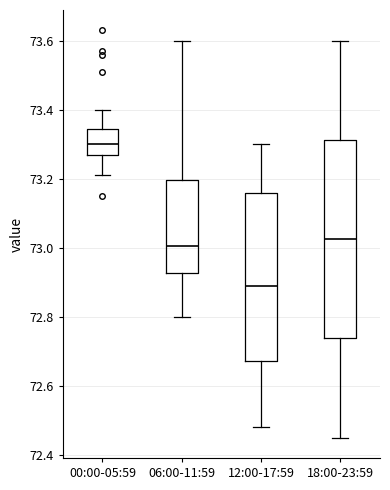

Where is the lower edge of the box for 18:00-23:59 on the y-axis? The values are not printed on the chart, so give them approximately, as read against the axis.

72.74